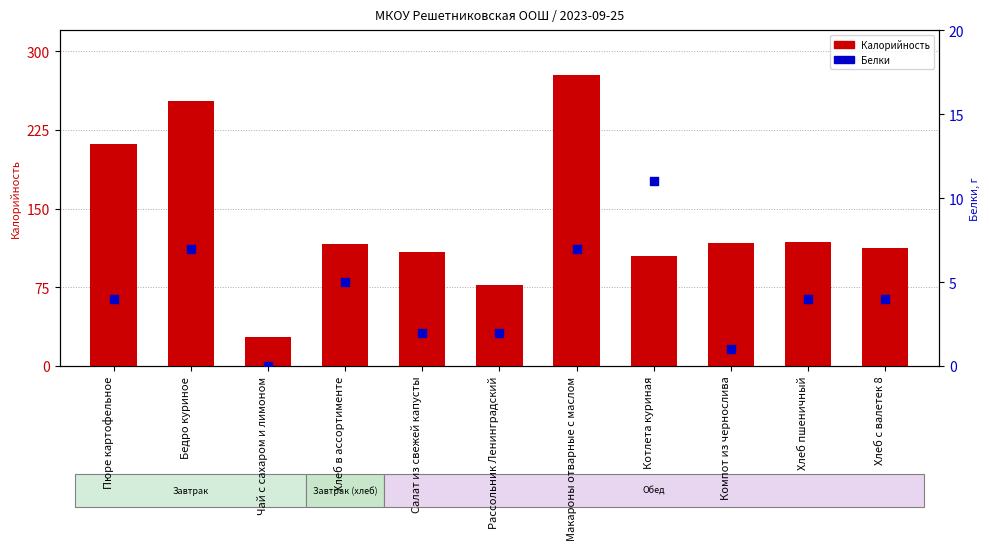

Which series has the largest total across all categories?

Калорийность